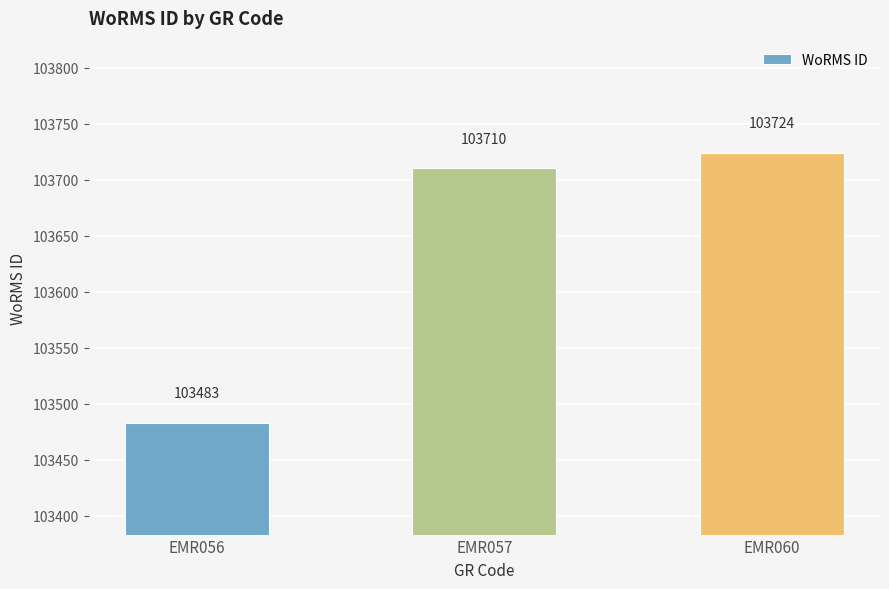

What is the difference between the values at EMR056 and EMR057?

227